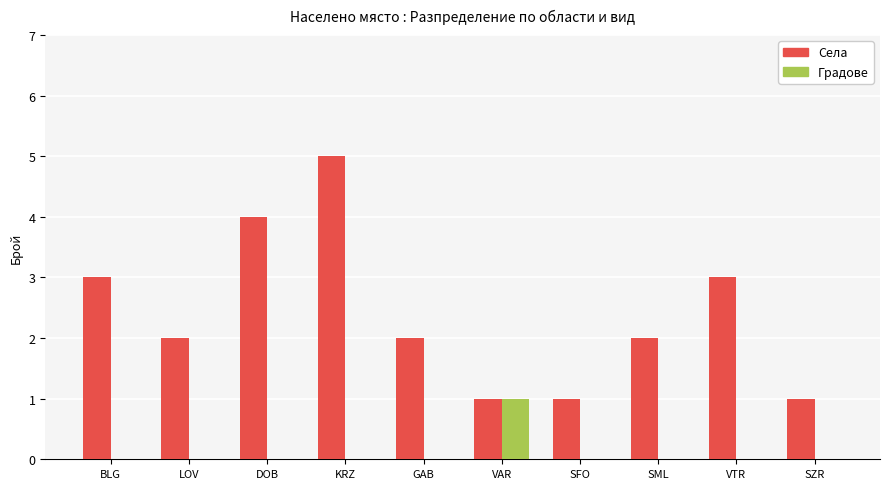

Is the value of Градове at GAB greater than the value of Села at BLG?

No